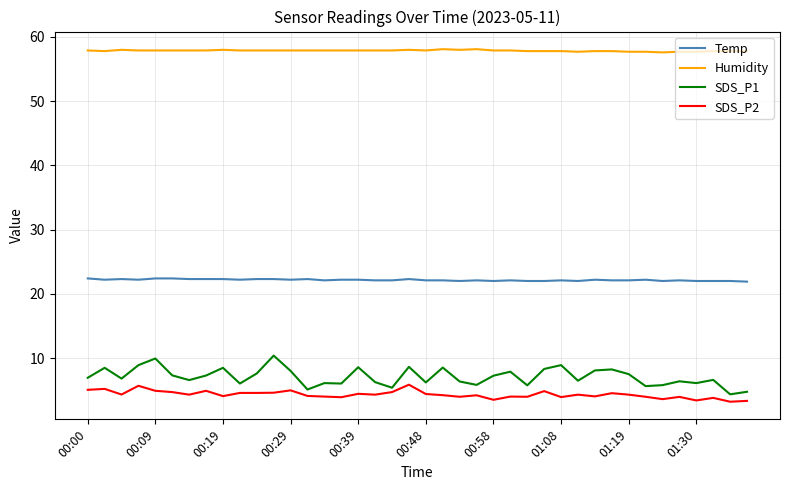

What is the maximum value for SDS_P1?

10.4